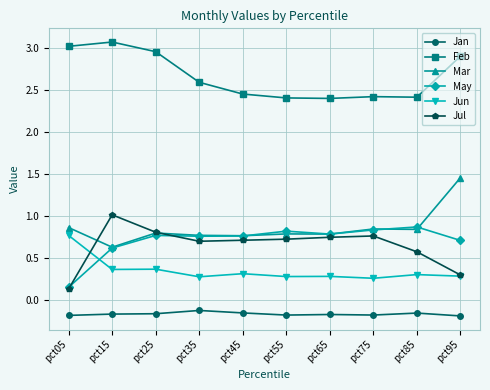

Which category has the highest value in the Jul series?

pct15